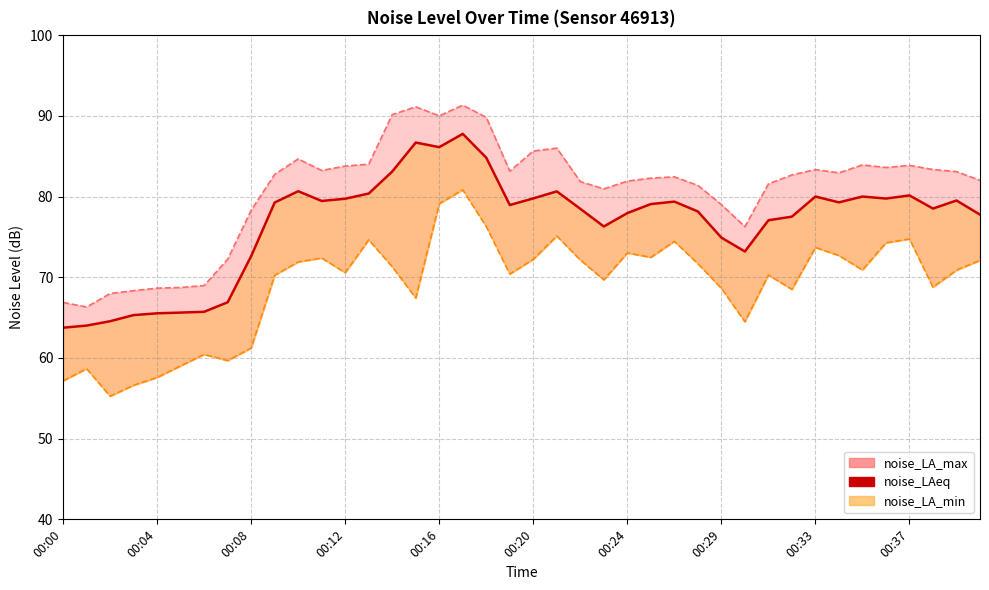

Approximately how many times larger is the value at 21 compared to 29?

1.1